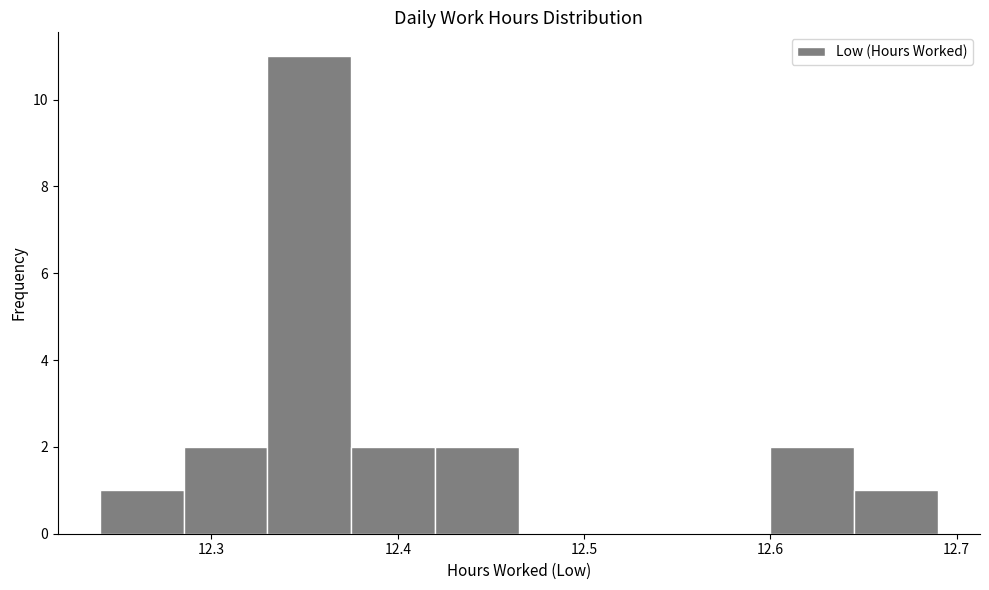

Reading left to right, transcribe this chart: for each bar, give the range it covers on the x-axis and its height. Neither the bar edges nor the heights are printed on the chart, so give them approximately, as read against the axes.

12.240 to 12.285: 1
12.285 to 12.330: 2
12.330 to 12.375: 11
12.375 to 12.420: 2
12.420 to 12.465: 2
12.465 to 12.510: 0
12.510 to 12.555: 0
12.555 to 12.600: 0
12.600 to 12.645: 2
12.645 to 12.690: 1